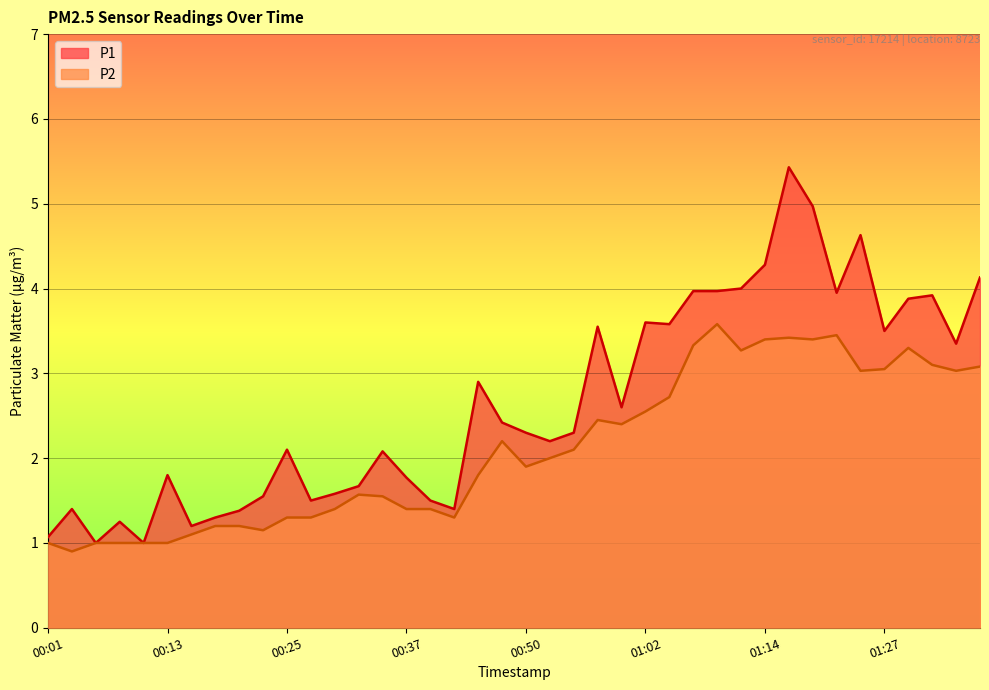

How many lines are shown in the chart?

2